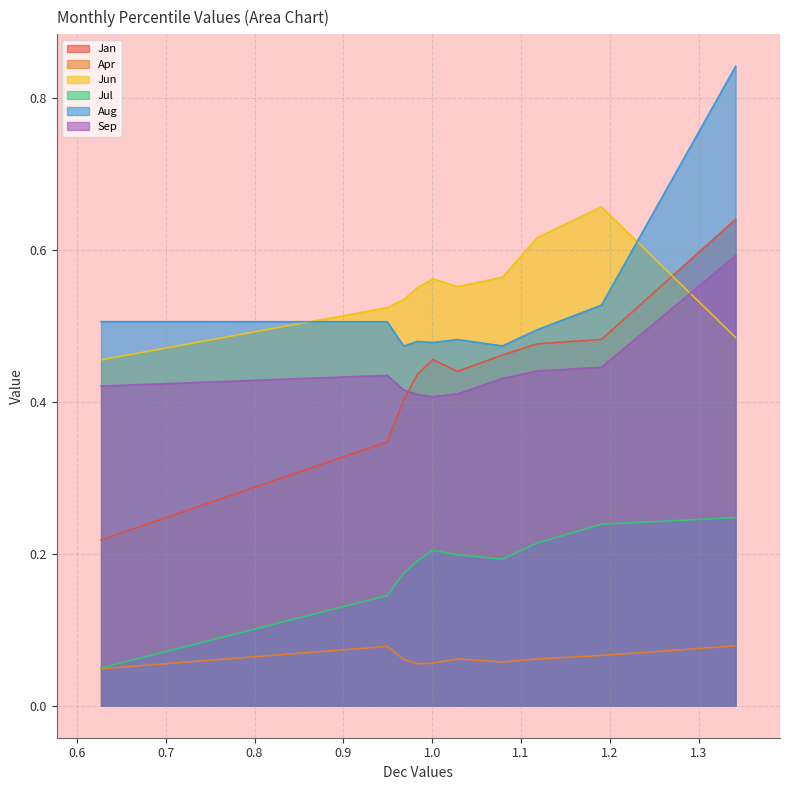

How many times do Jun and Aug cross each other?

2